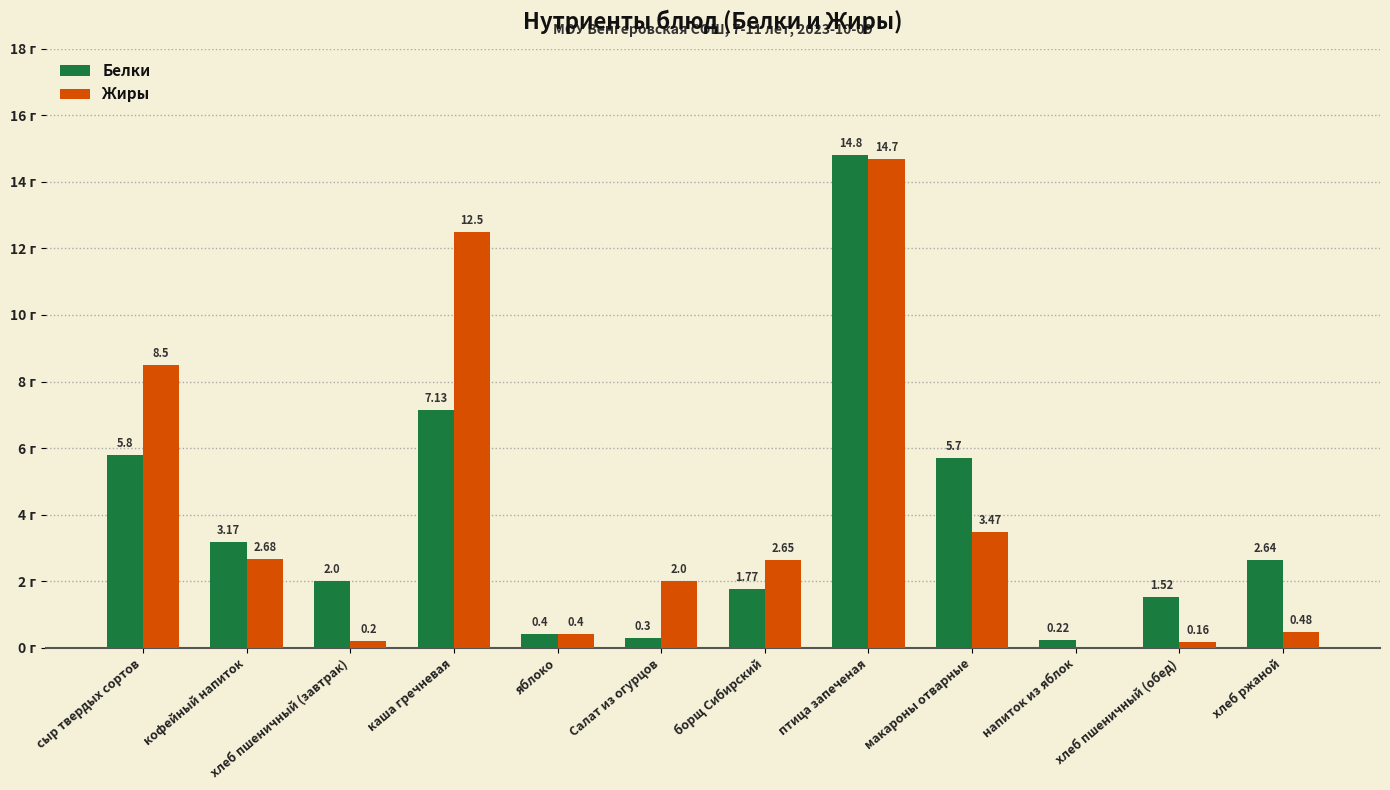

At which label is Жиры closest to 7?

сыр твердых сортов